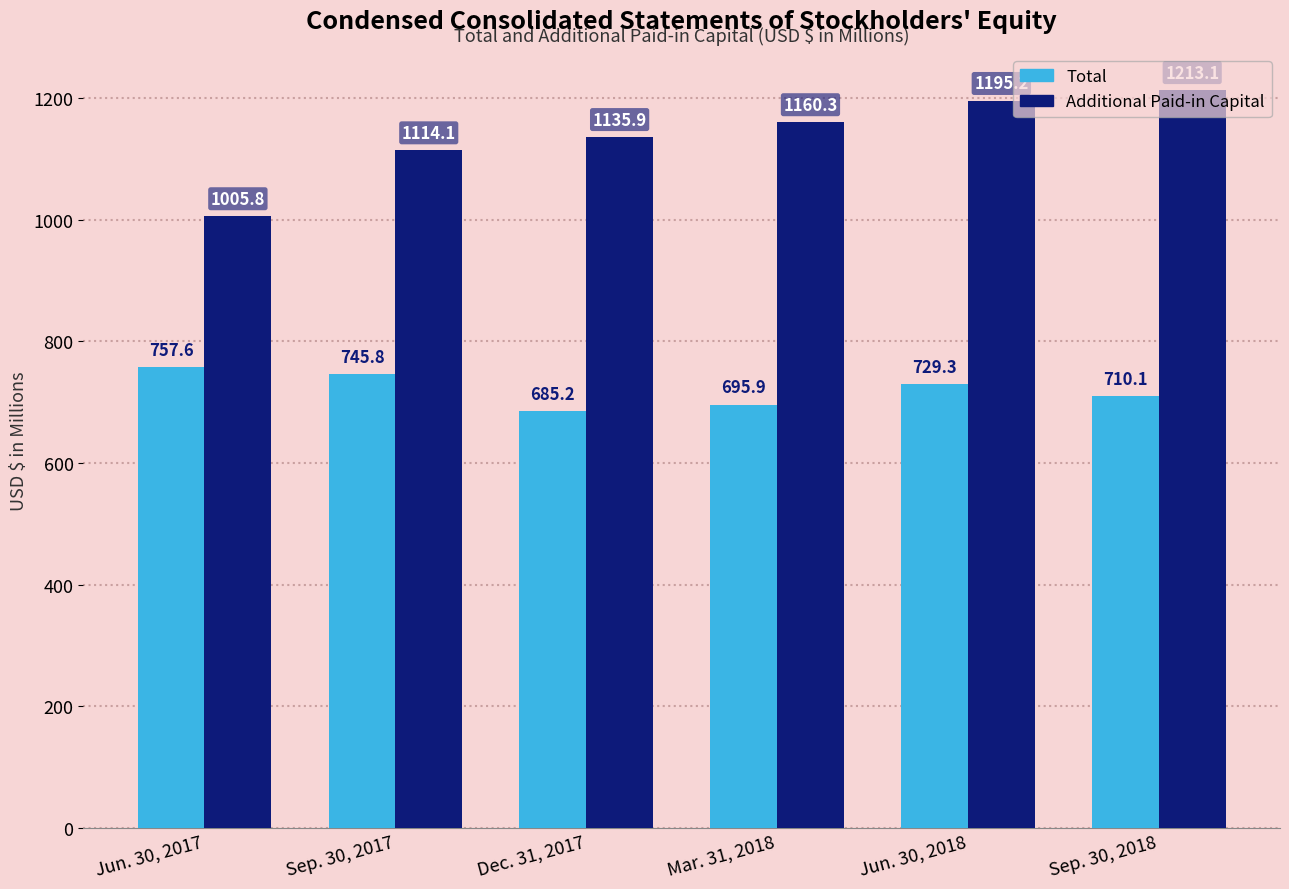

How many bars are there in total?

12